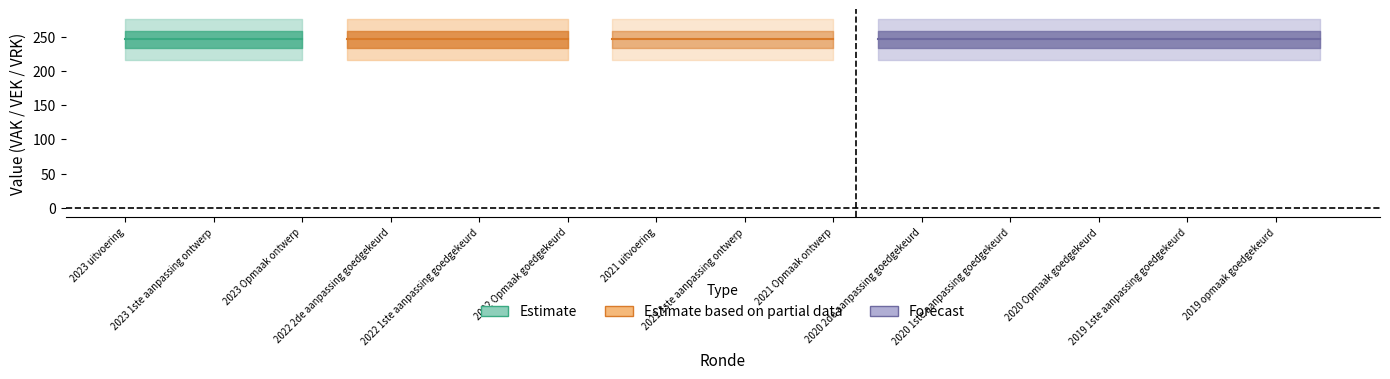

Is this an area chart (filled region under the line)?

No